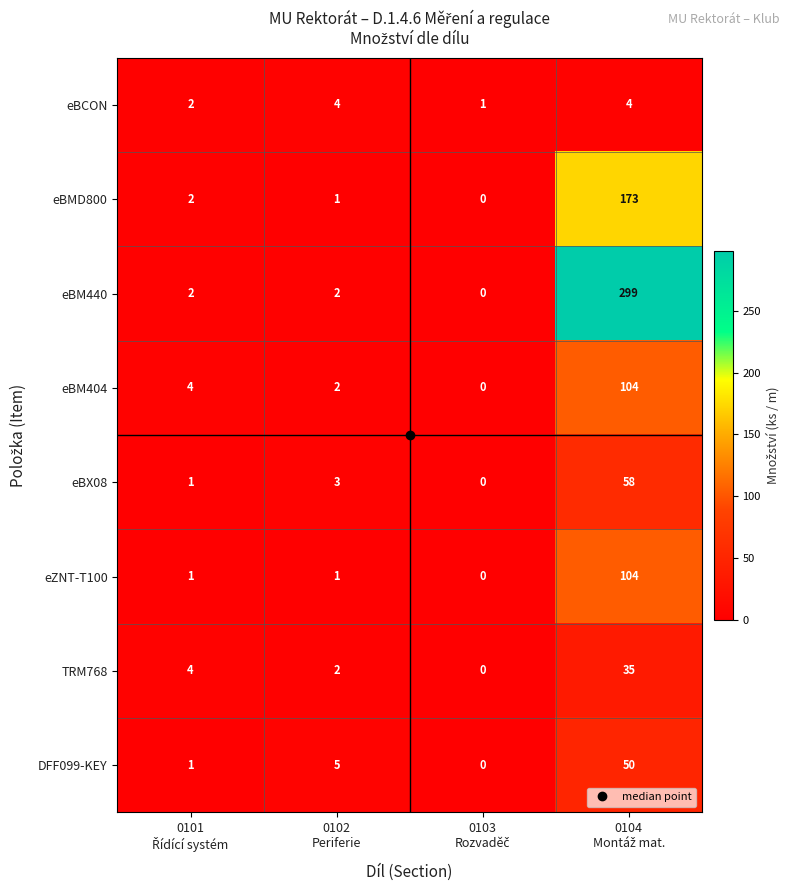

How many eBCON values are between 2 and 4?

3